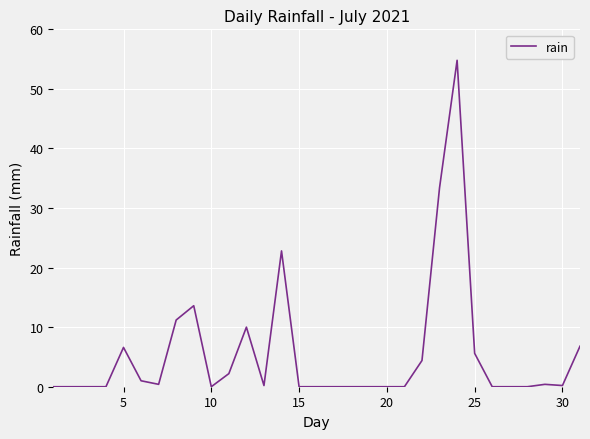

What is the difference between the maximum and minimum values?

54.8